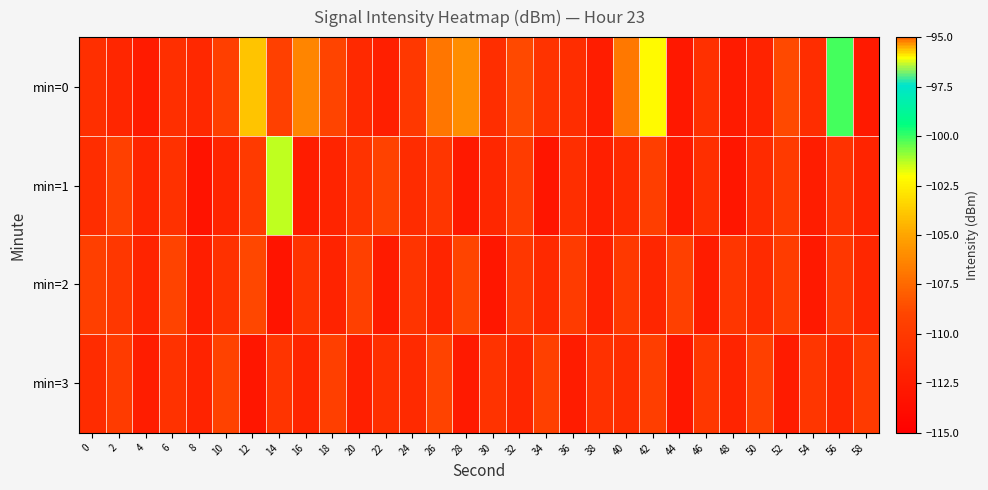

How many distinct data groups are displayed?

4